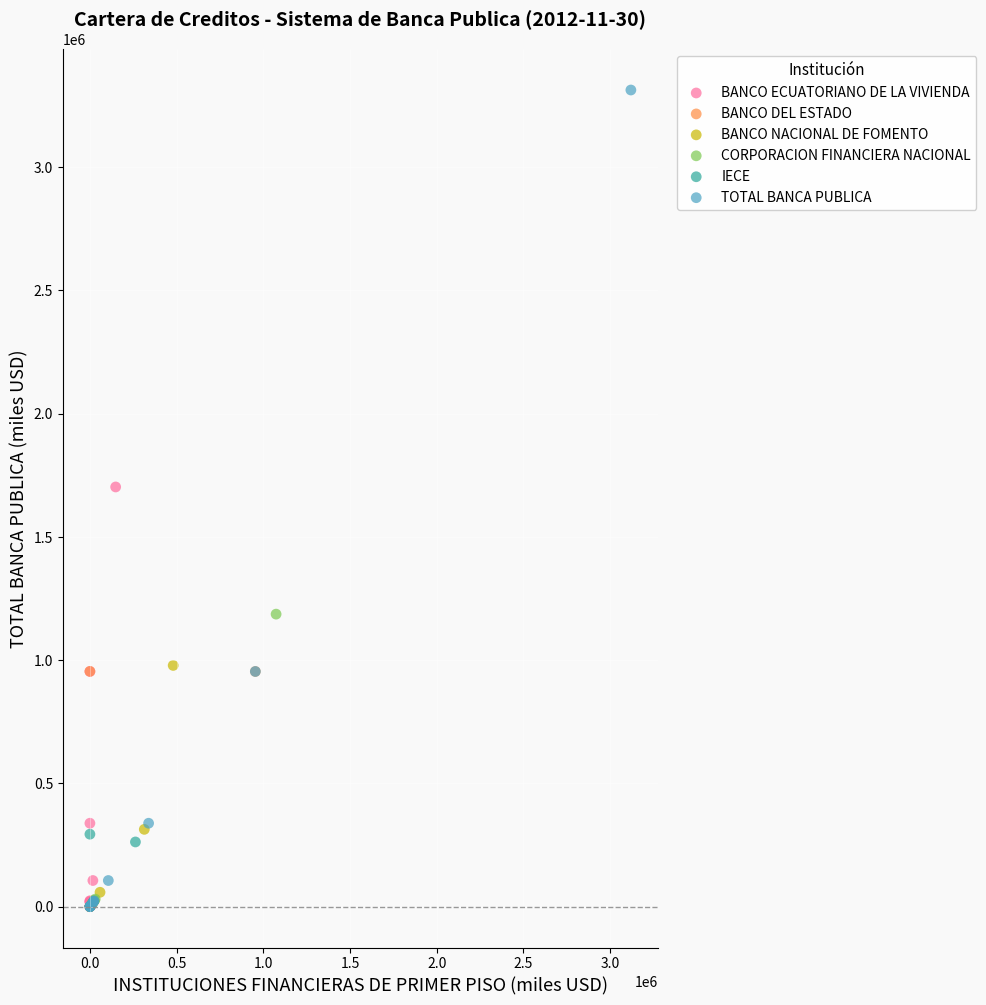

Which series reaches the maximum Y coordinate?

TOTAL BANCA PUBLICA